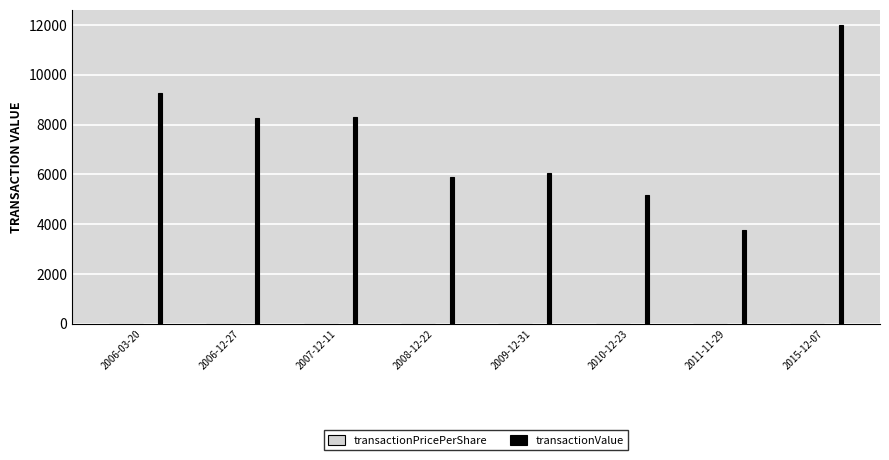

What is the total value across all series at 2015-12-07?

12012.7